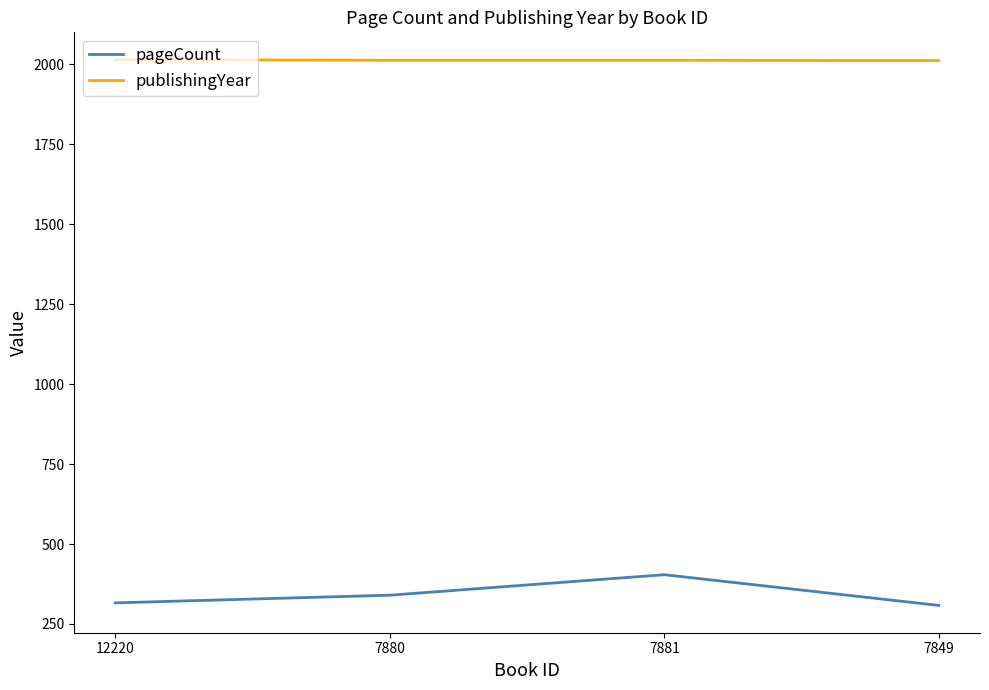

What position from the left is 12220?

1